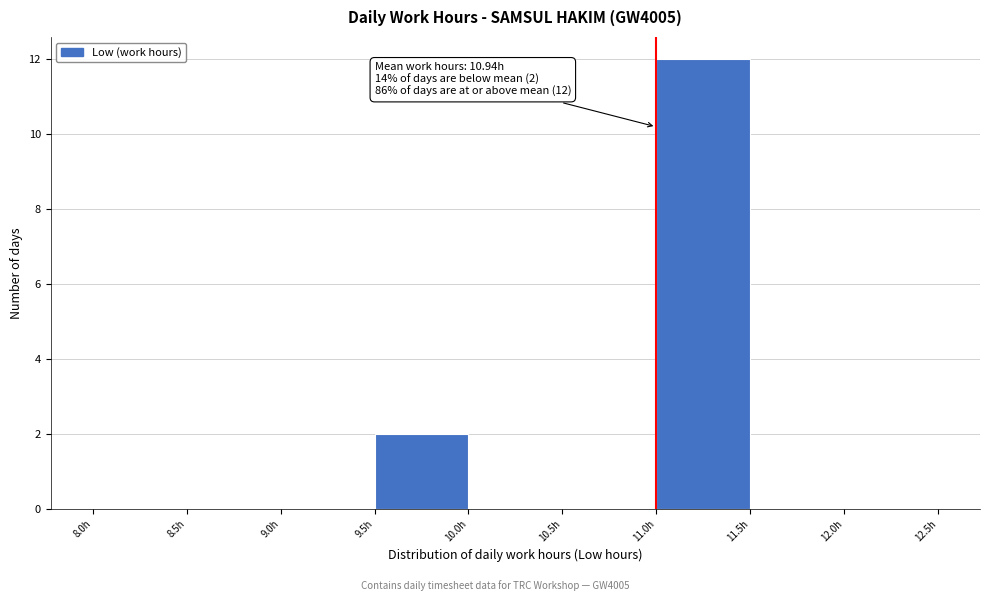

Which range on the x-axis has the tallest bar?

11.0 to 11.5